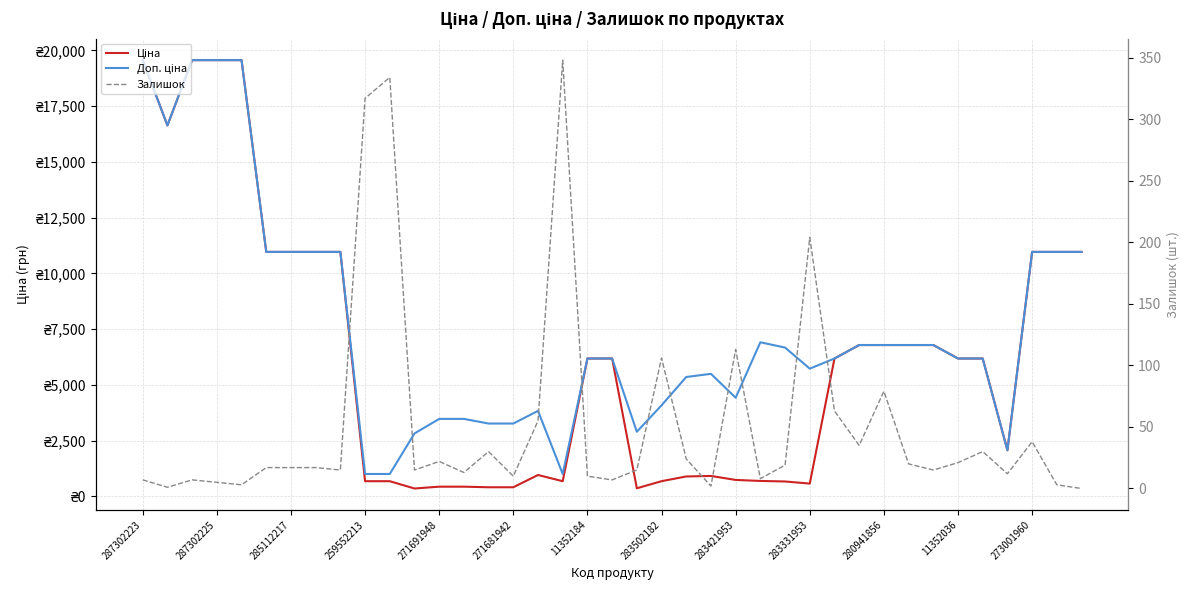

What is the value of the Ціна point at the 37th from the left?

10964.4